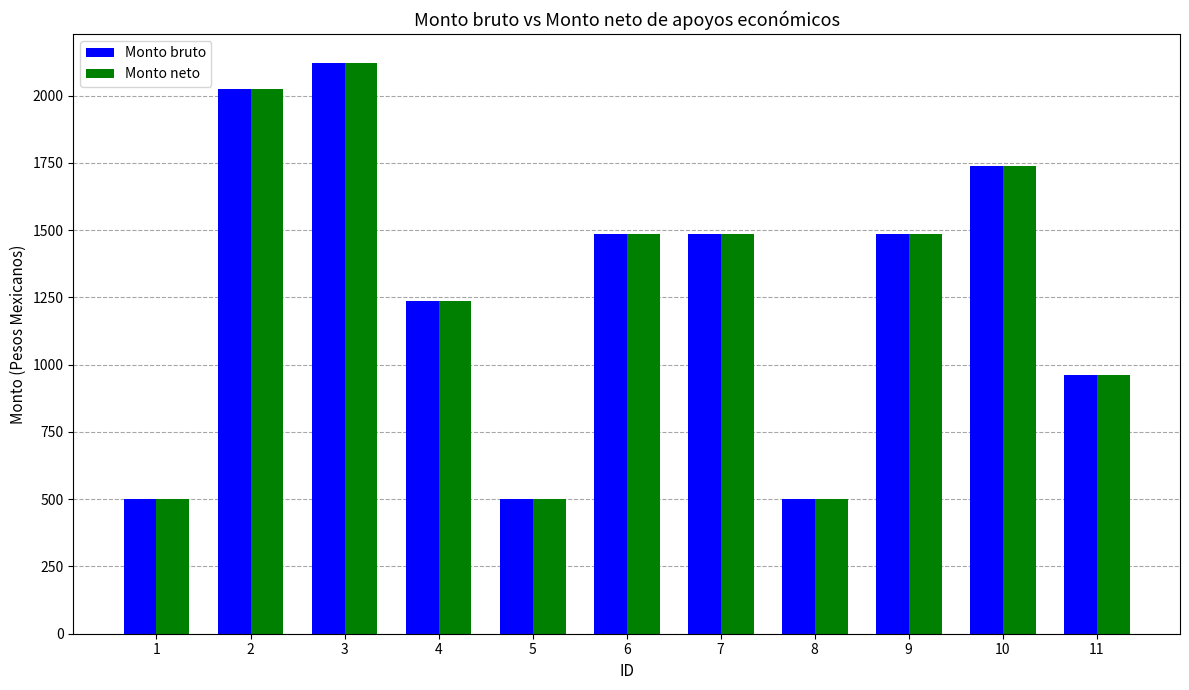

True or false: Monto neto has a value of 1237.6 at 4.

True